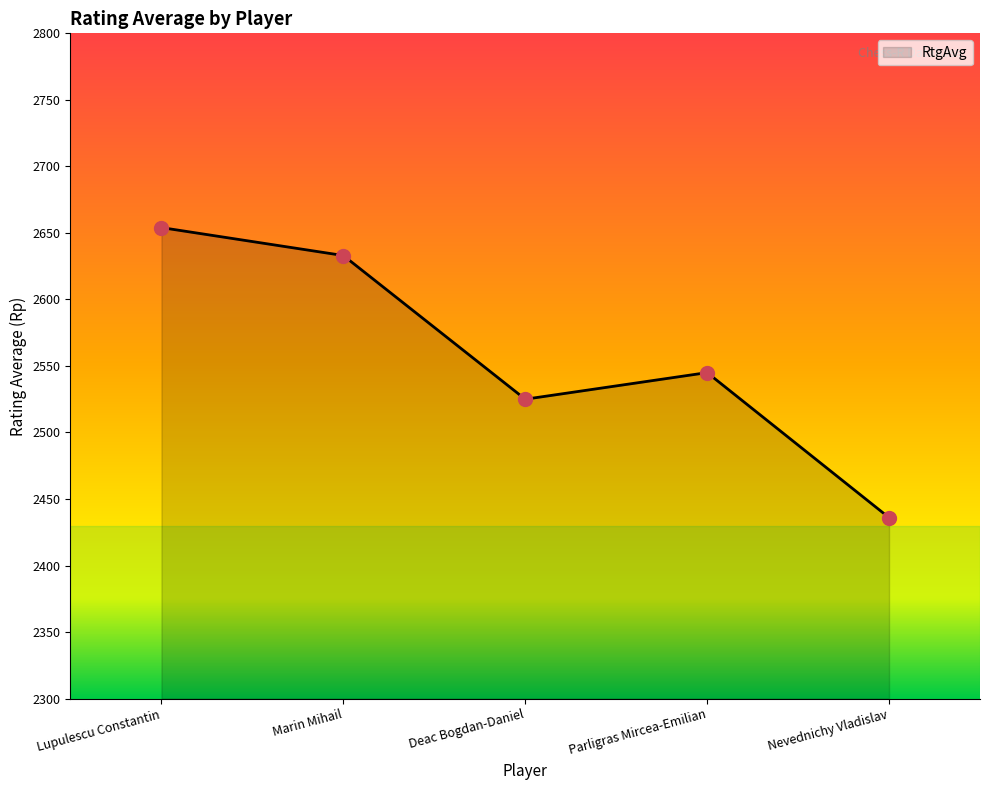

True or false: the data has more than 1 interior local peaks.

False